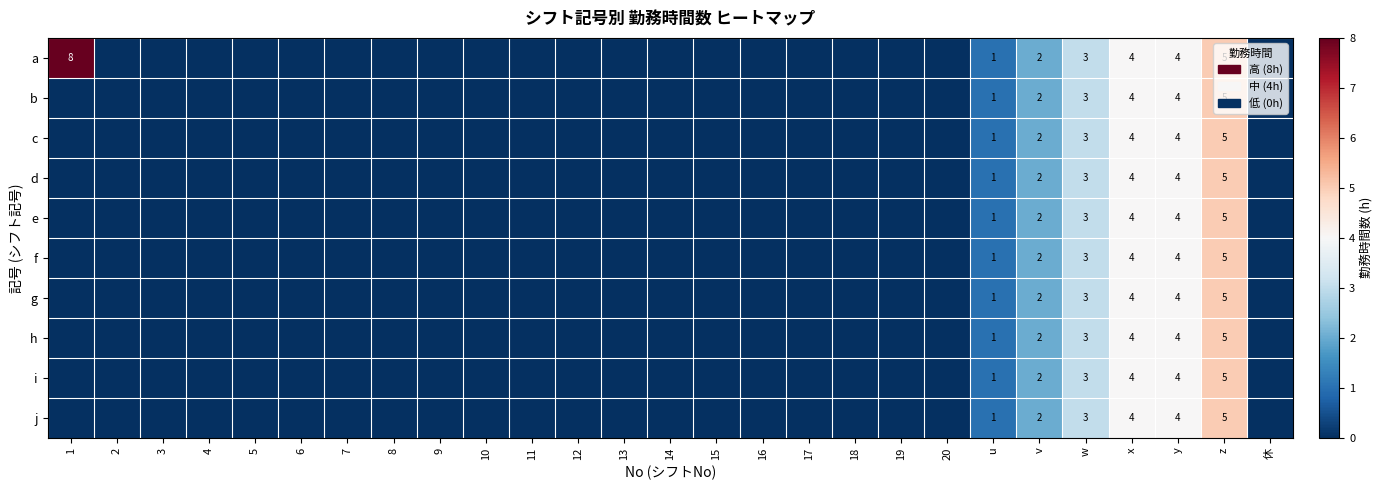

The a series shows 11 at 1. True or false?

False